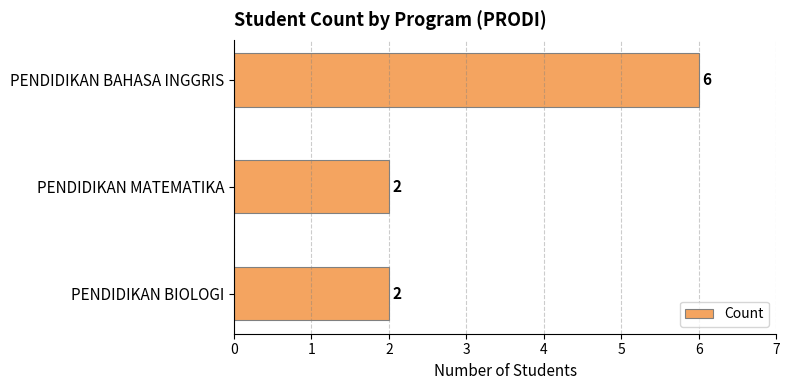

What is the smallest value displayed?

2